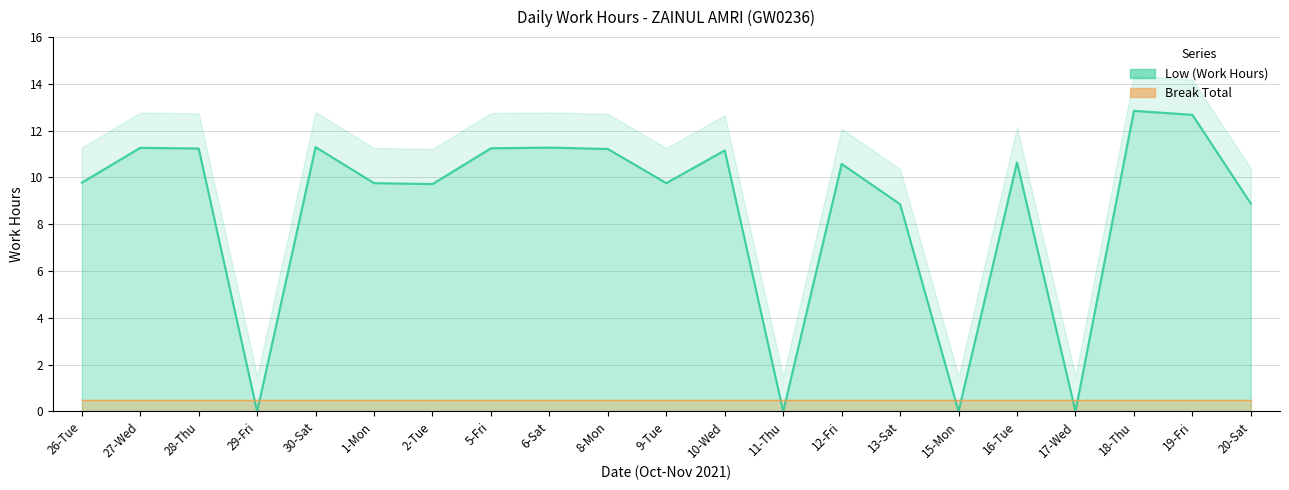

Between 18-Thu and 8-Mon, which is larger?

18-Thu